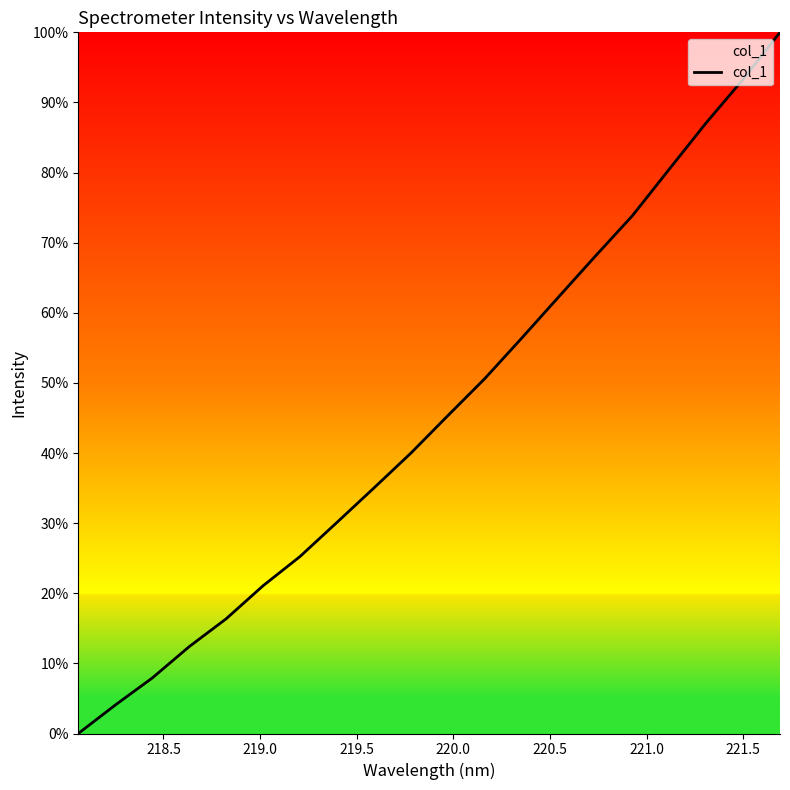

What is the difference between the maximum and minimum values?

100.0